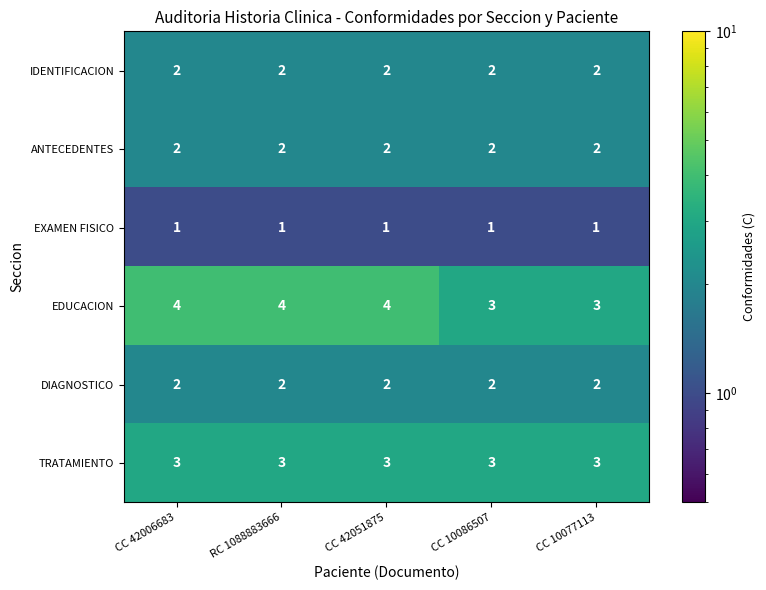

The EXAMEN FISICO series shows 1 at CC 10077113. True or false?

True